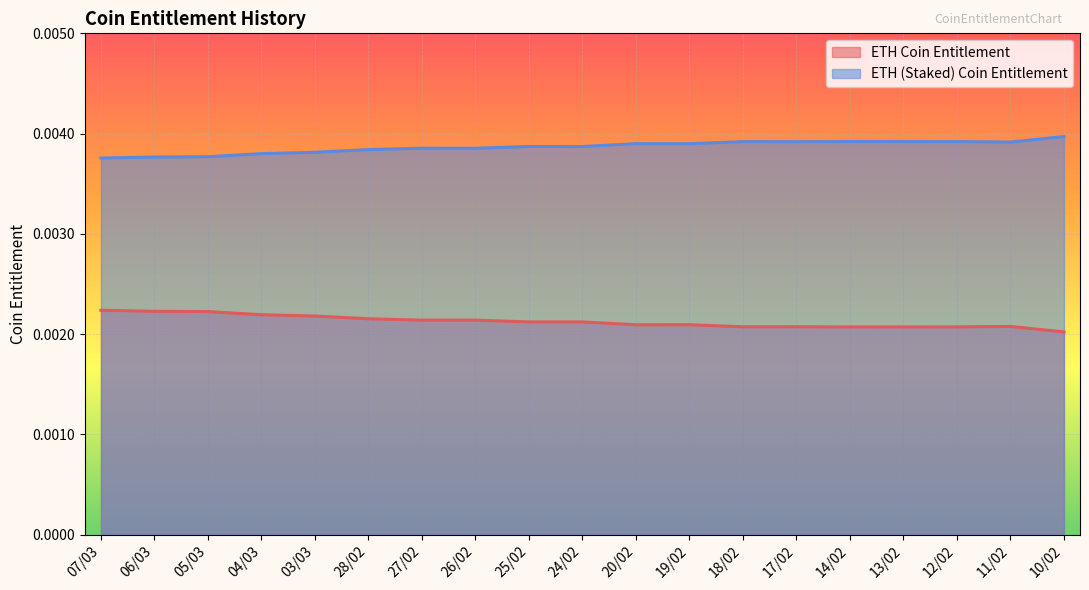

Where is the first local minimum for ETH (Staked) Coin Entitlement?

26/02